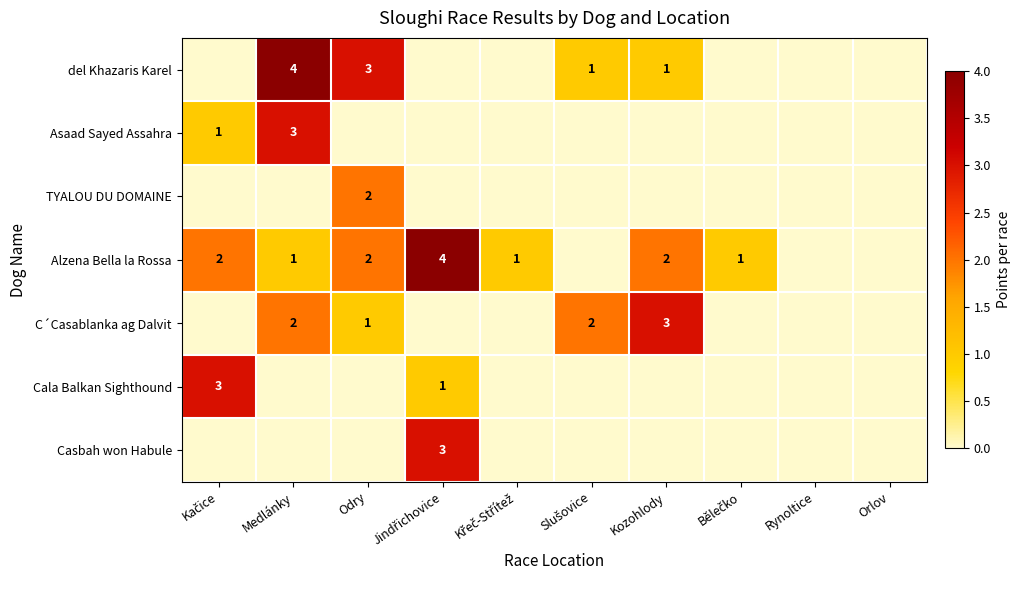

The Cala Balkan Sighthound series shows 3 at Kačice. True or false?

True